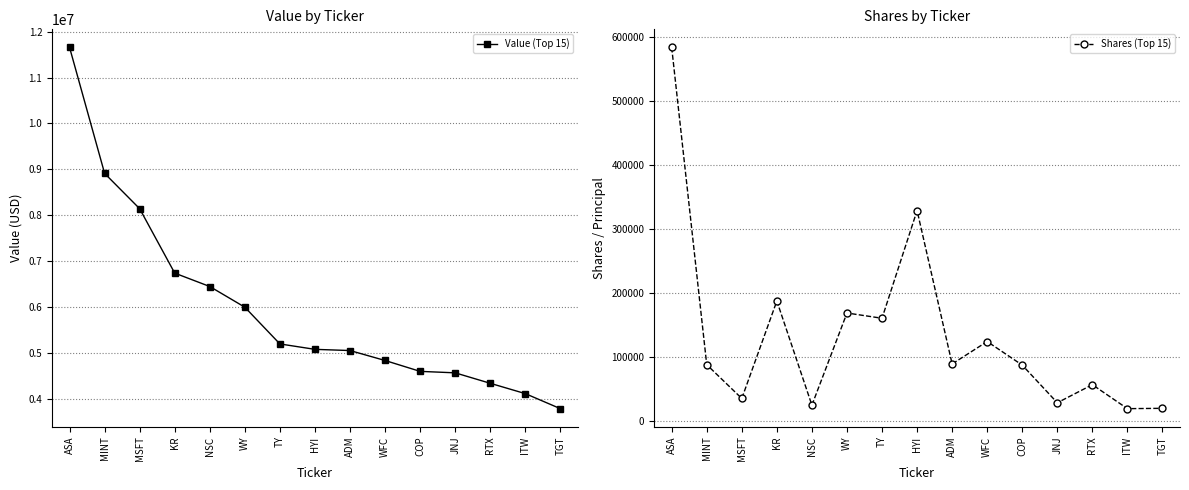

Reading left to right, transcribe all the data shown in this chart.

Value (Top 15): ASA=11659000	MINT=8912000	MSFT=8142000	KR=6738000	NSC=6446000	WY=5995000	TY=5194000	HYI=5076000	ADM=5050000	WFC=4833000	COP=4596000	JNJ=4564000	RTX=4336000	ITW=4111000	TGT=3783000
Shares (Top 15): ASA=584419	MINT=87445	MSFT=34533	KR=187208	NSC=24005	WY=168394	TY=160151	HYI=328940	ADM=88590	WFC=123689	COP=86774	JNJ=27772	RTX=56113	ITW=18560	TGT=19098